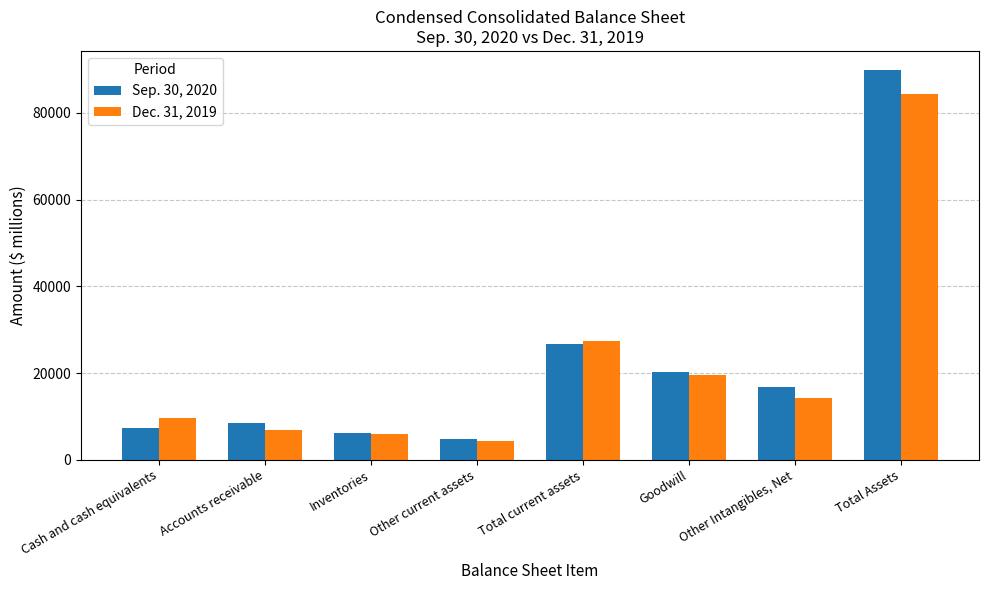

List the series in order of their overall mean, highest first.

Sep. 30, 2020, Dec. 31, 2019